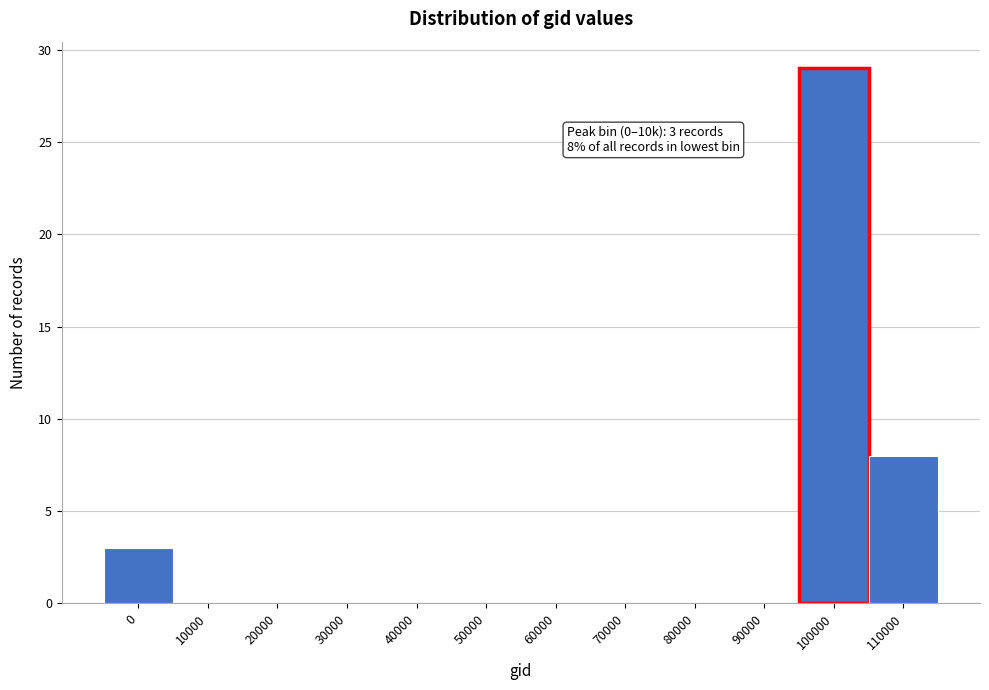

Reading left to right, transcribe all the data shown in this chart.

0=3	10000=0	20000=0	30000=0	40000=0	50000=0	60000=0	70000=0	80000=0	90000=0	100000=29	110000=8